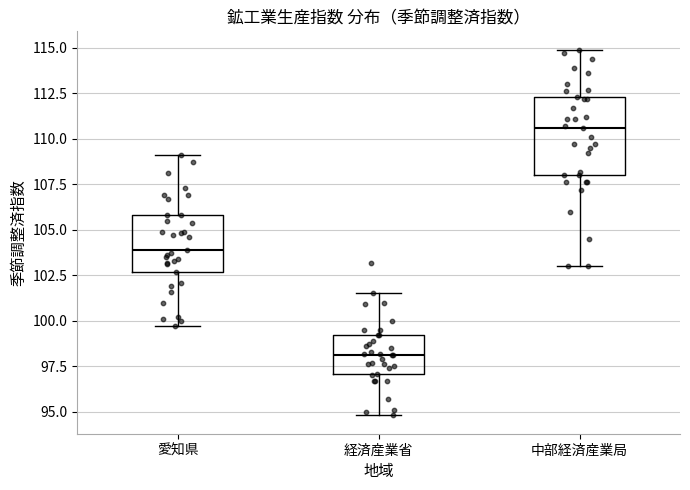

Reading left to right, read every box against the y-axis: the position of its median line, the range the box covers, and the ends of its whiskers. The values are not printed on the chart, so give them approximately, as read against the axis.

愛知県: median 104.0, box 102.5 to 106.0, whiskers 99.5 to 109.0
経済産業省: median 98.0, box 97.0 to 99.0, whiskers 95.0 to 101.5
中部経済産業局: median 110.5, box 108.0 to 112.5, whiskers 103.0 to 115.0